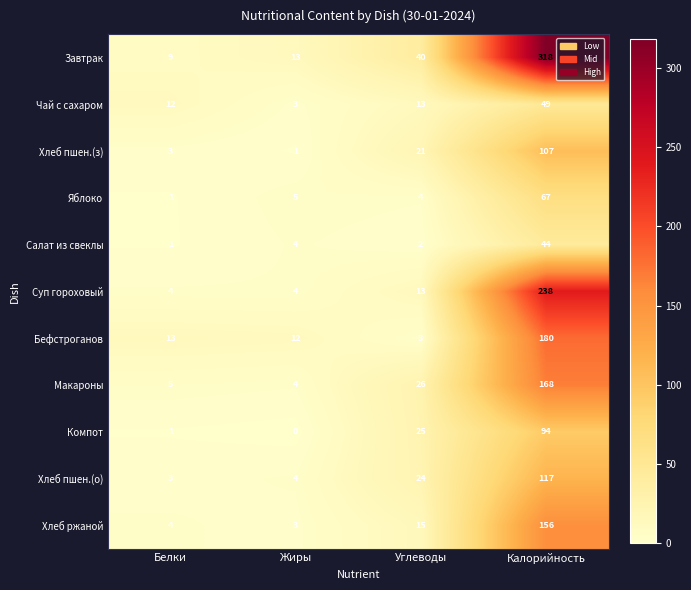

What is the sum of the Компот values at Углеводы and Жиры?

25